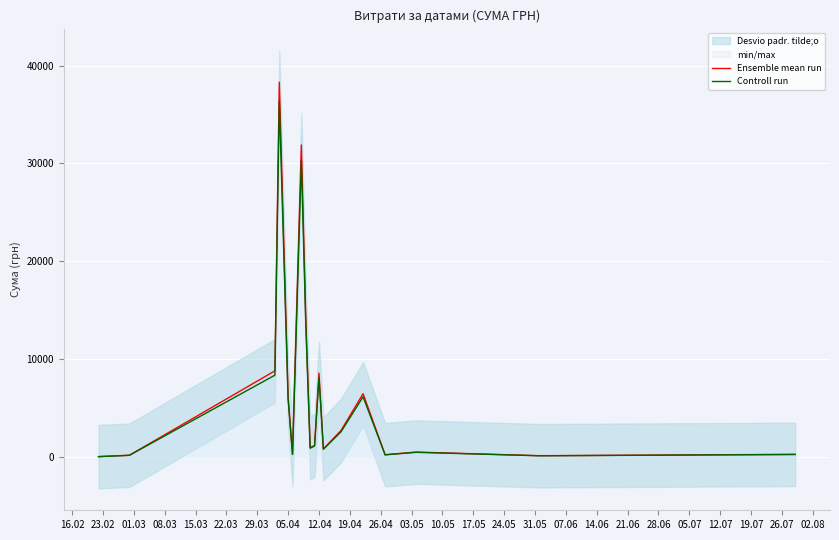

Rank the series at 07.06 from highest to lowest value.

Ensemble mean run, Controll run